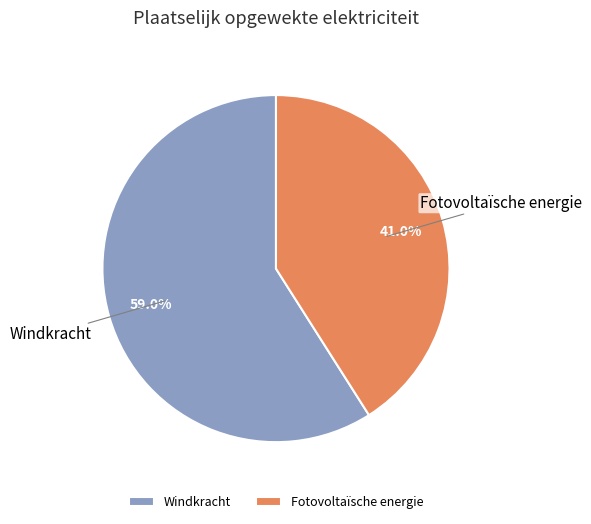

Which slice is the smallest?

Fotovoltaïsche energie